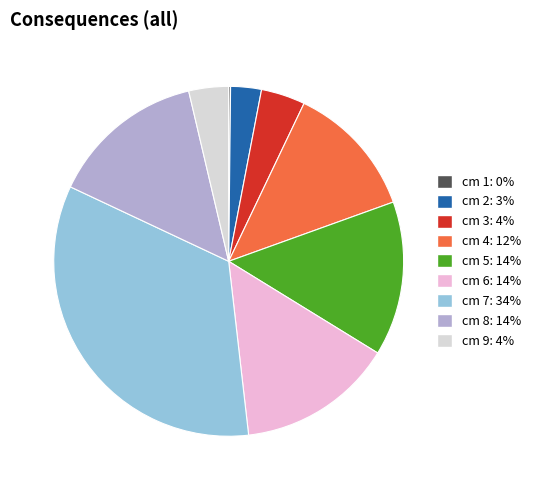

Which slice is the largest?

cm 7: 34%